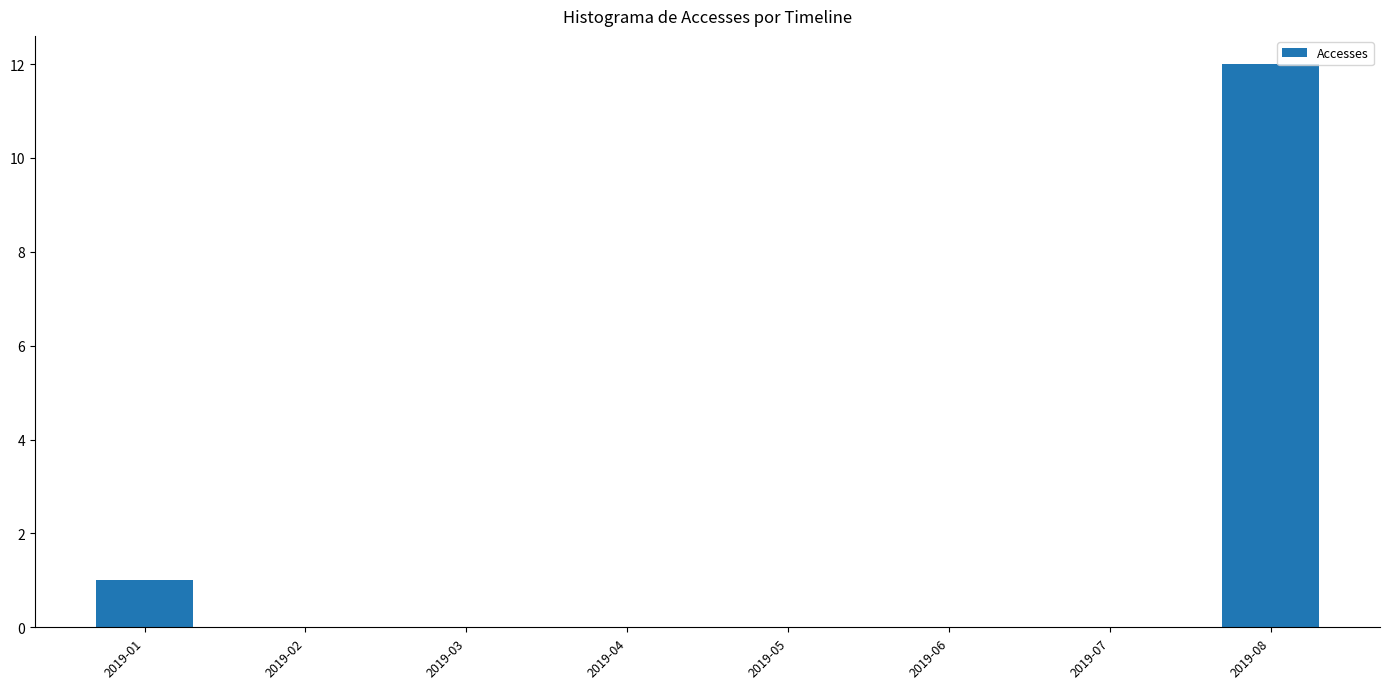

At which label is the value closest to 6?

2019-01